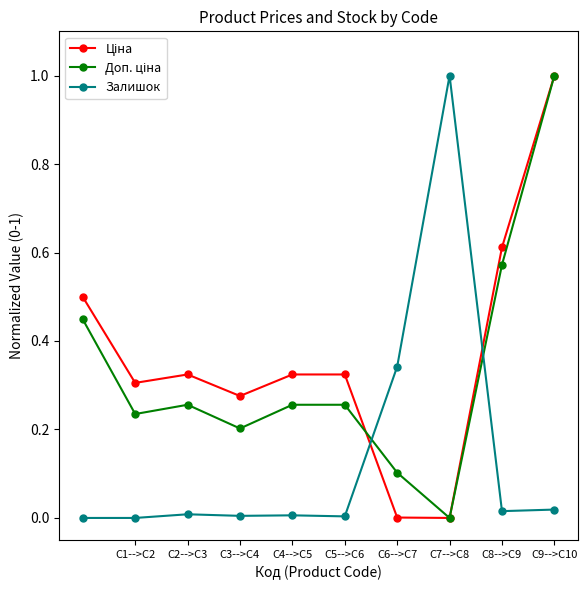

Does the chart display data point markers on the line(s)?

Yes